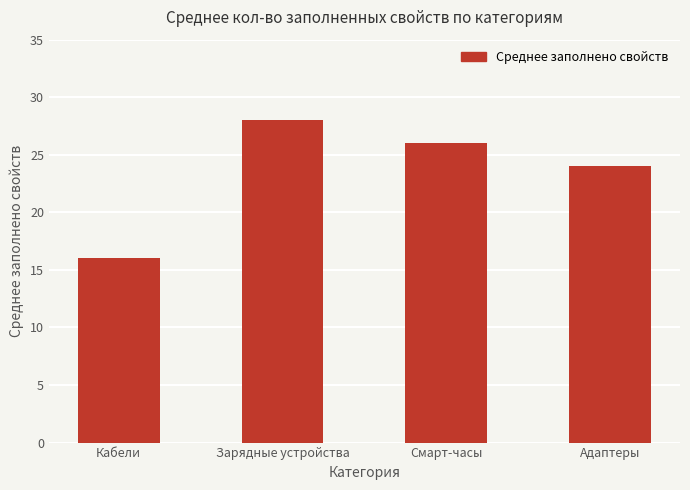

What is the sum of all values?

94